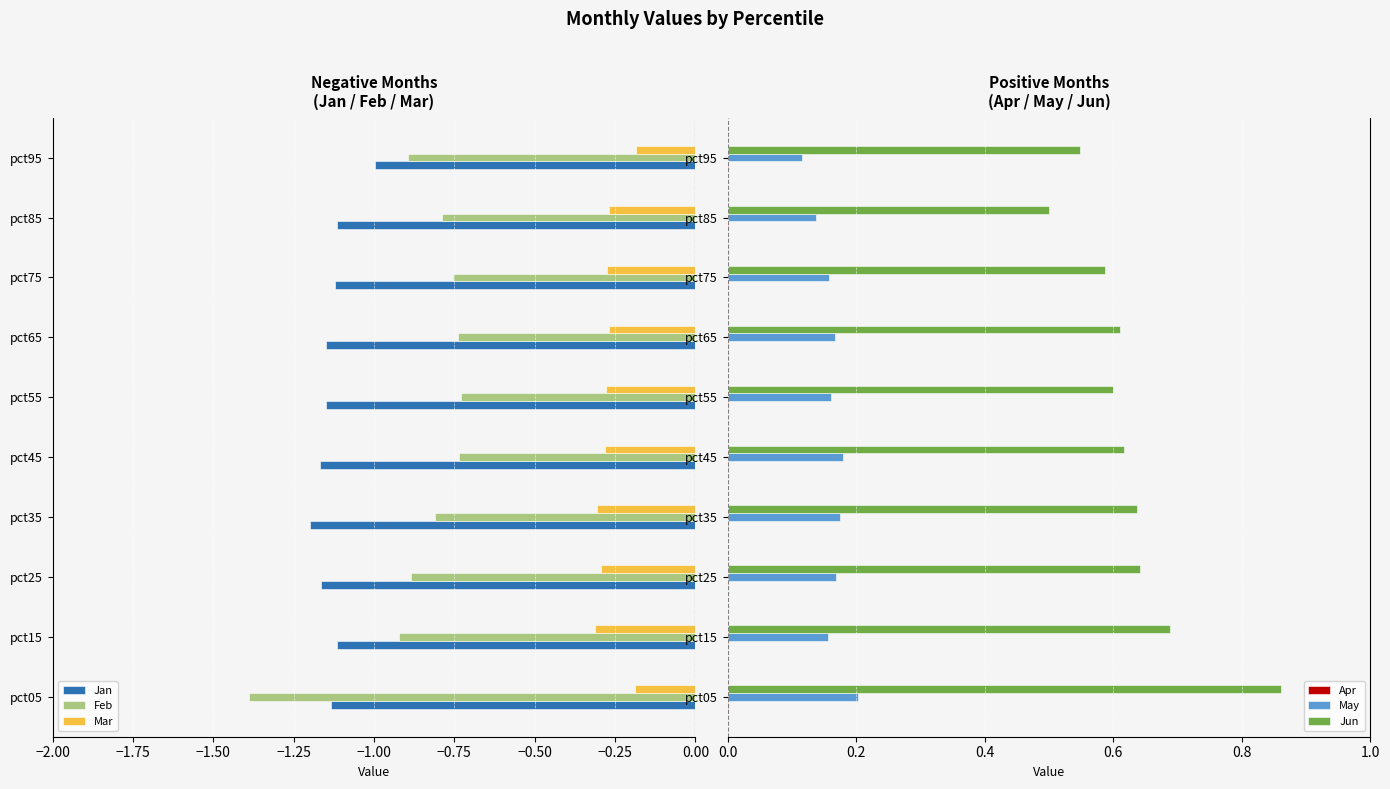

What is the lowest value of the Feb series?

-1.4